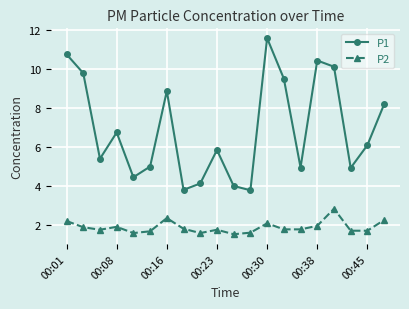

True or false: P1 and P2 cross at least once.

False